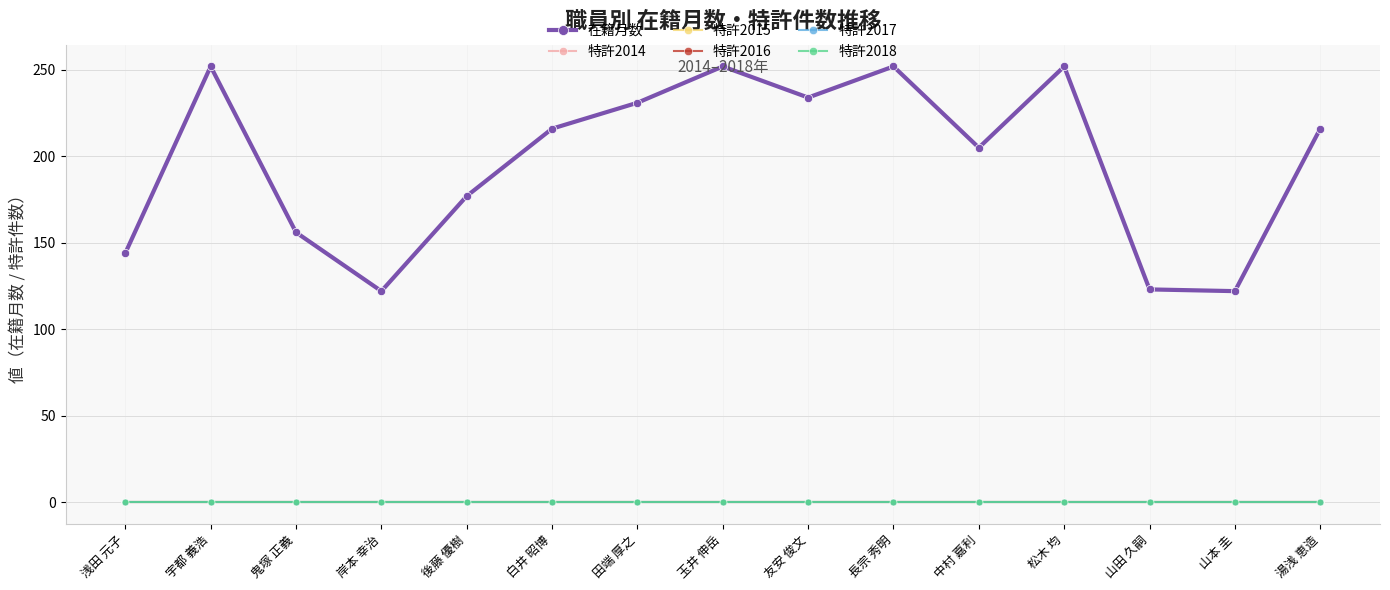

How many distinct data groups are displayed?

6